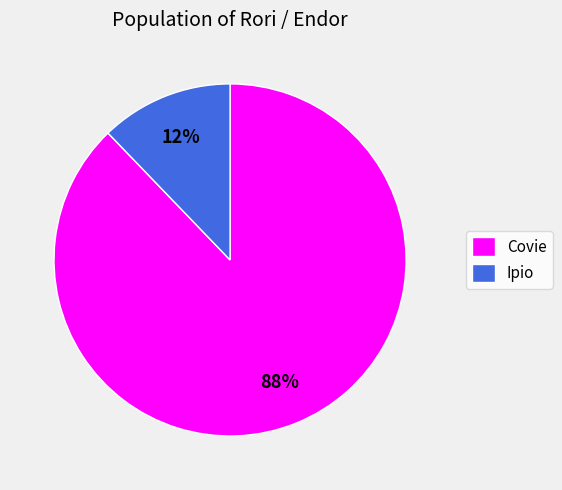

How many slices are in this pie chart?

2